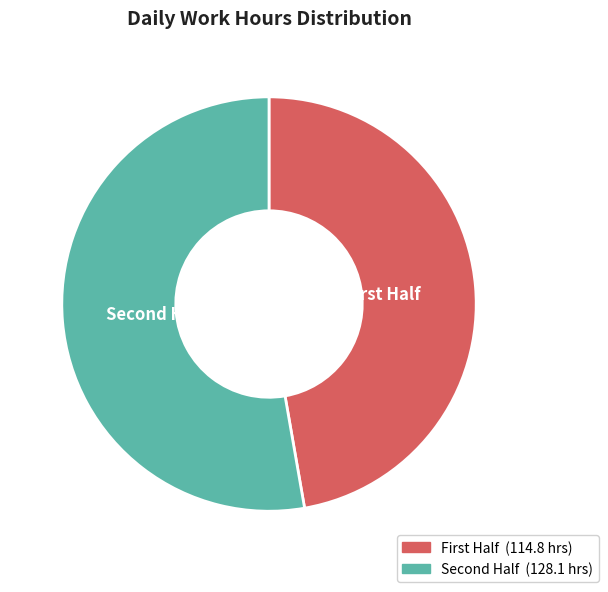

What is the largest slice in the pie chart?

Second Half